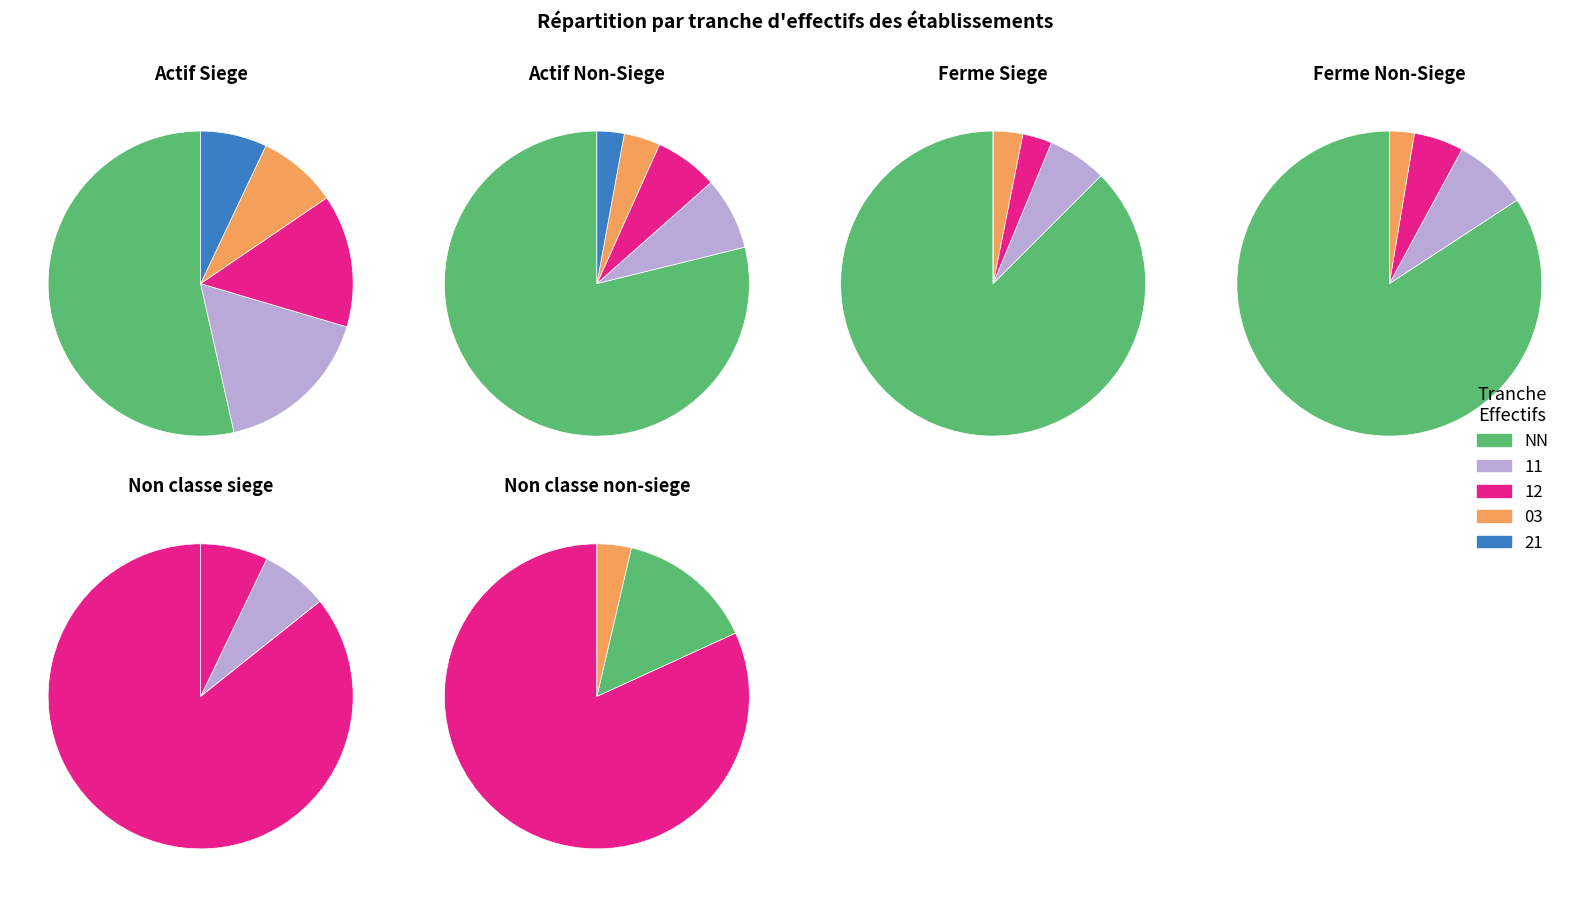

What percentage is NOT represented by 12?

96.5%